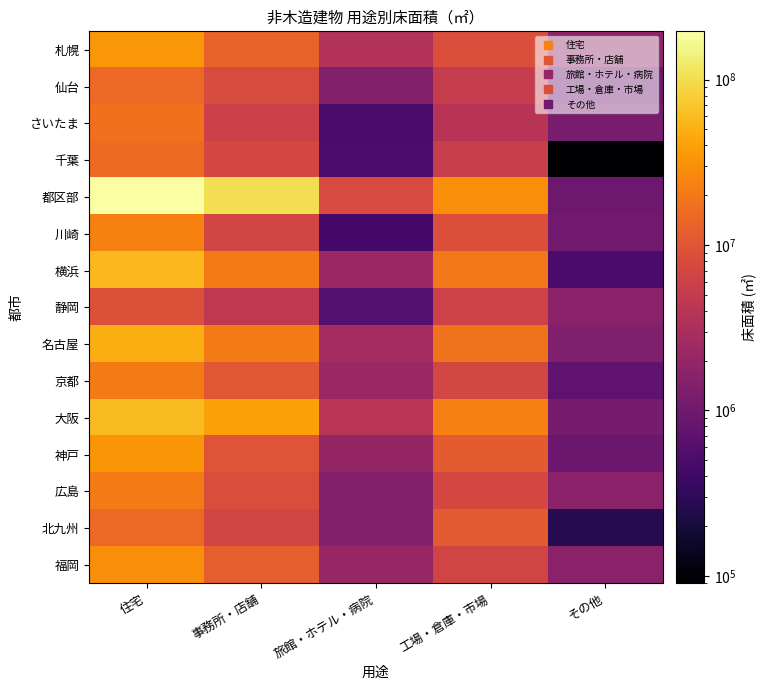

Rank the series by their maximum value, from highest to lowest.

都区部, 大阪, 横浜, 名古屋, 札幌, 神戸, 福岡, 川崎, 京都, 広島, さいたま, 千葉, 仙台, 北九州, 静岡